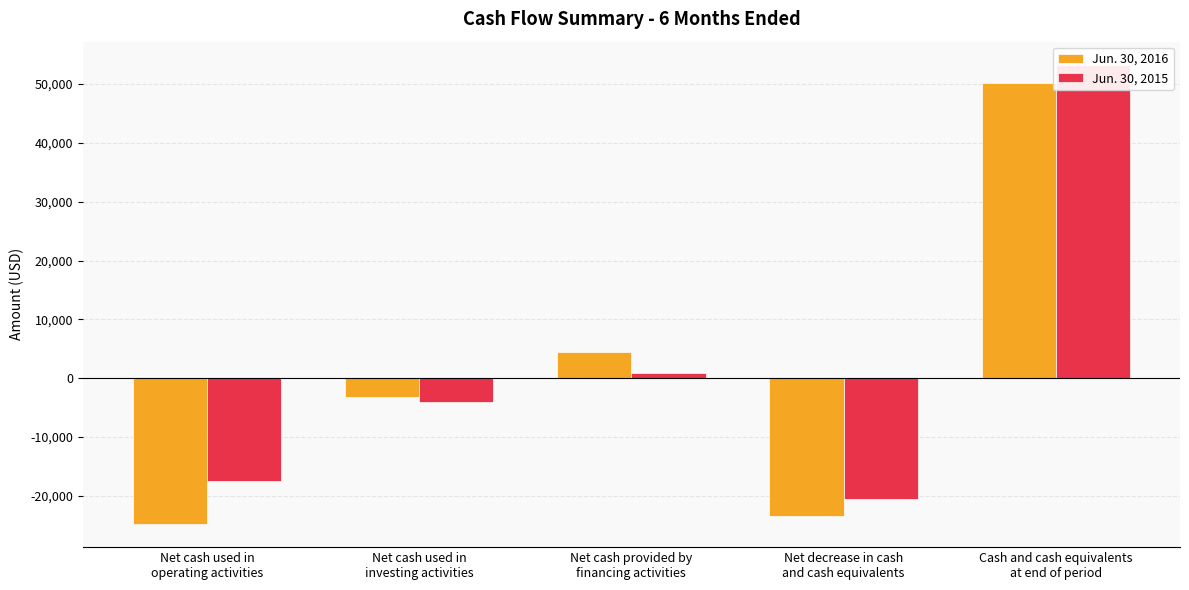

Rank the series at Net cash used in
operating activities from lowest to highest value.

Jun. 30, 2016, Jun. 30, 2015